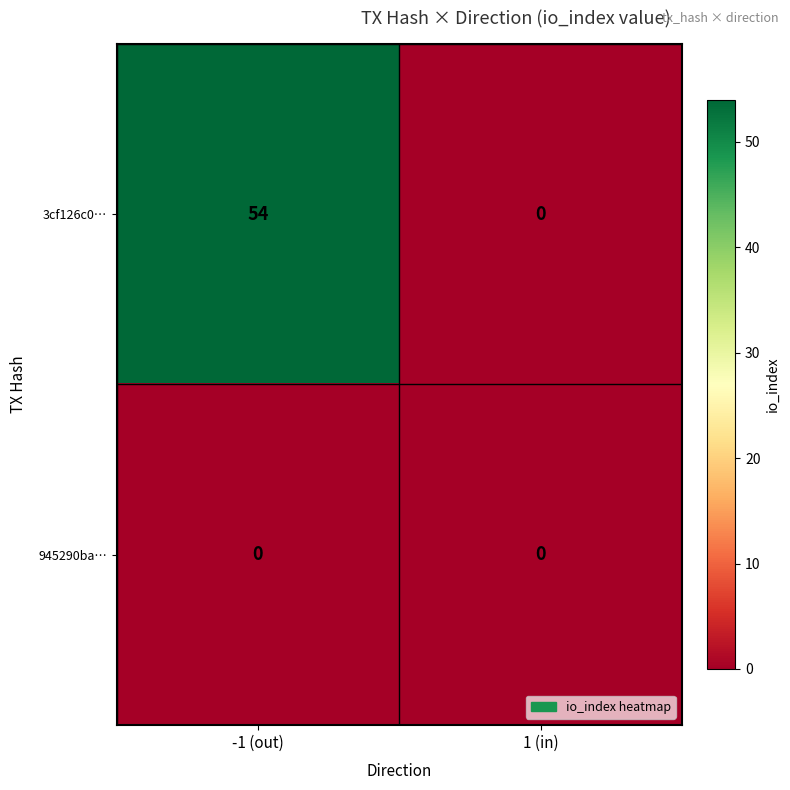

What is the greatest value displayed?

54